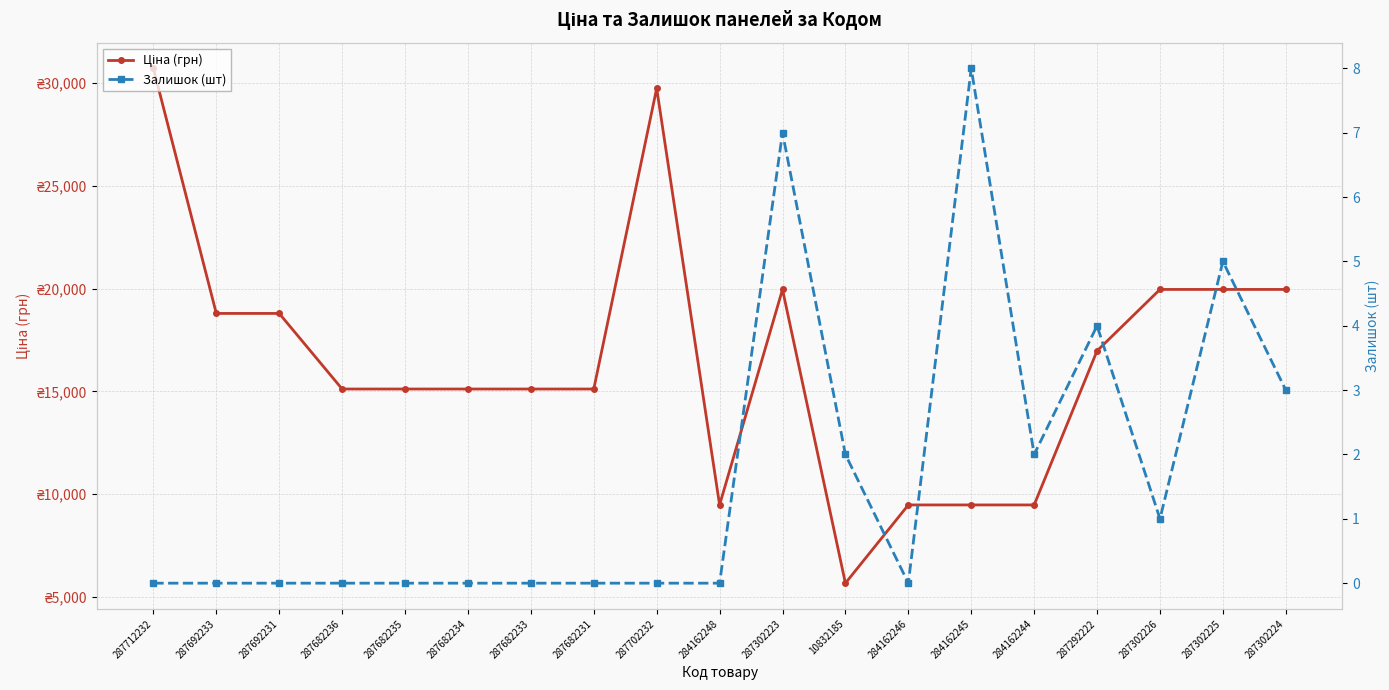

At which label does Ціна (грн) first exceed 15120?

287712232